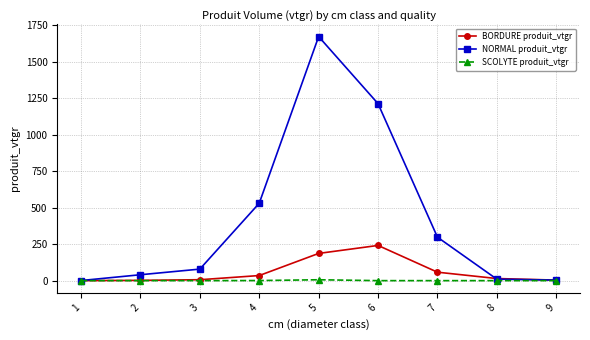

List the series in order of their peak value, lowest first.

SCOLYTE produit_vtgr, BORDURE produit_vtgr, NORMAL produit_vtgr